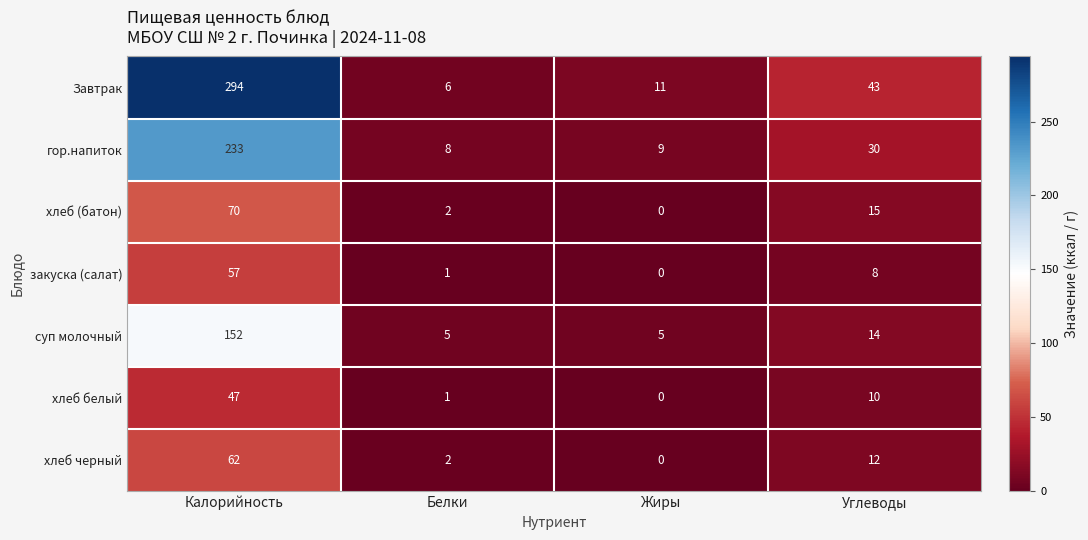

The value of хлеб (батон) at Калорийность is 34. True or false?

False